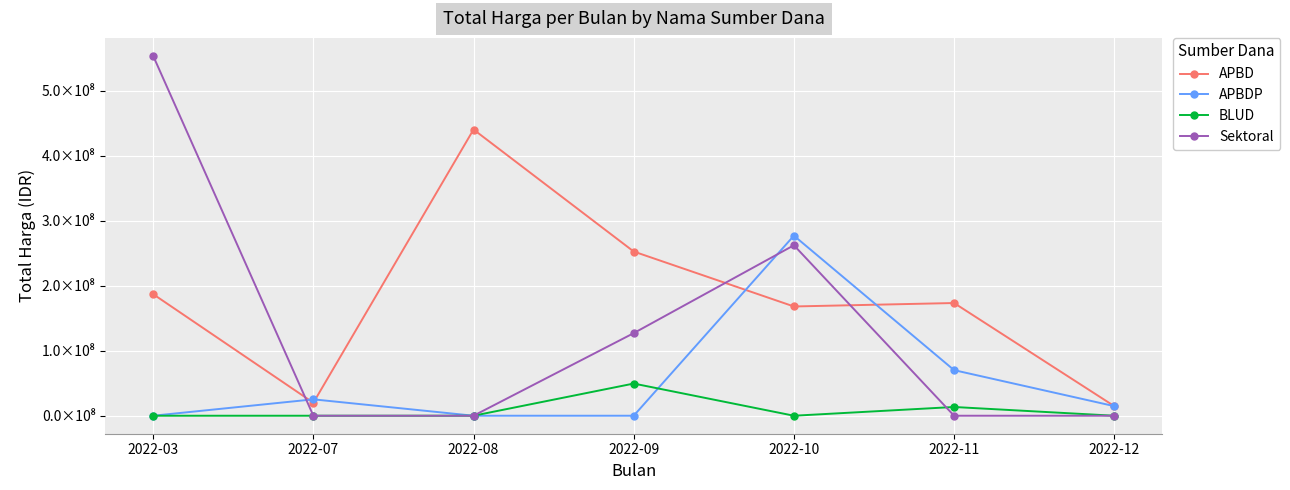

What is the maximum value shown in the chart?

553309230